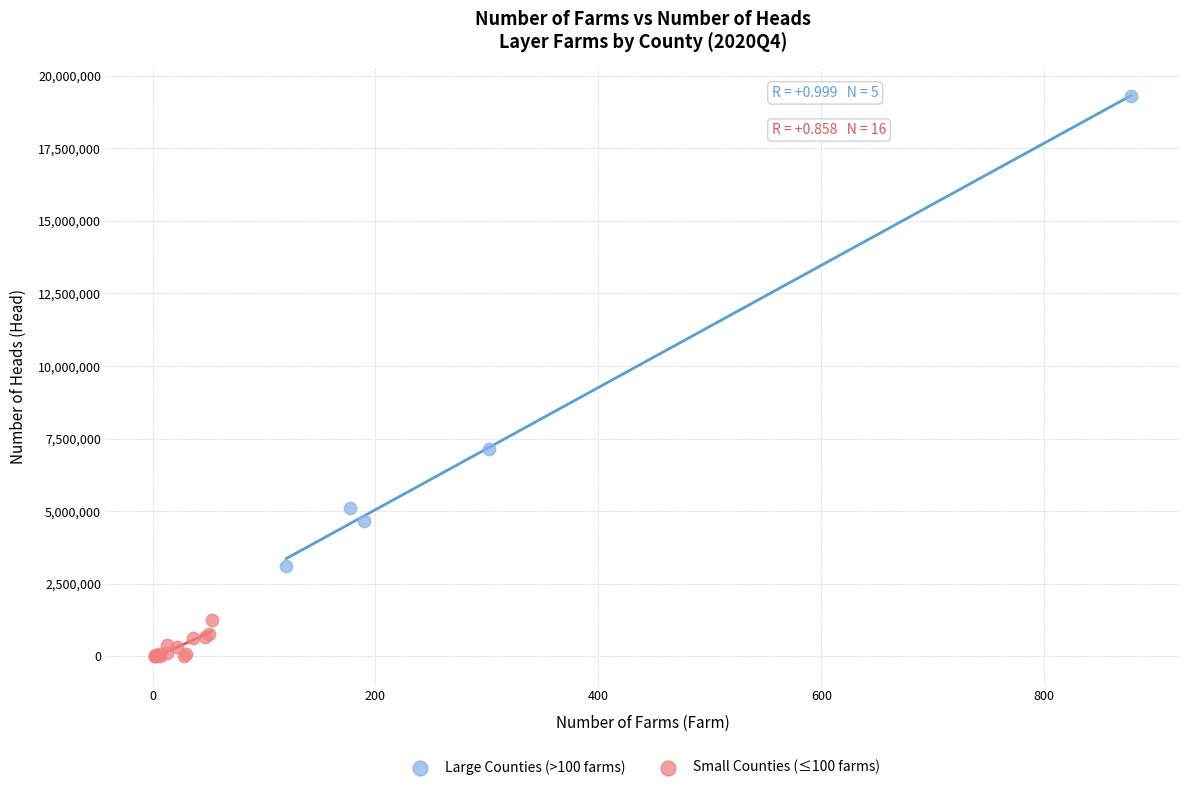

Which series contains the lowest Y value?

Small Counties (≤100 farms)